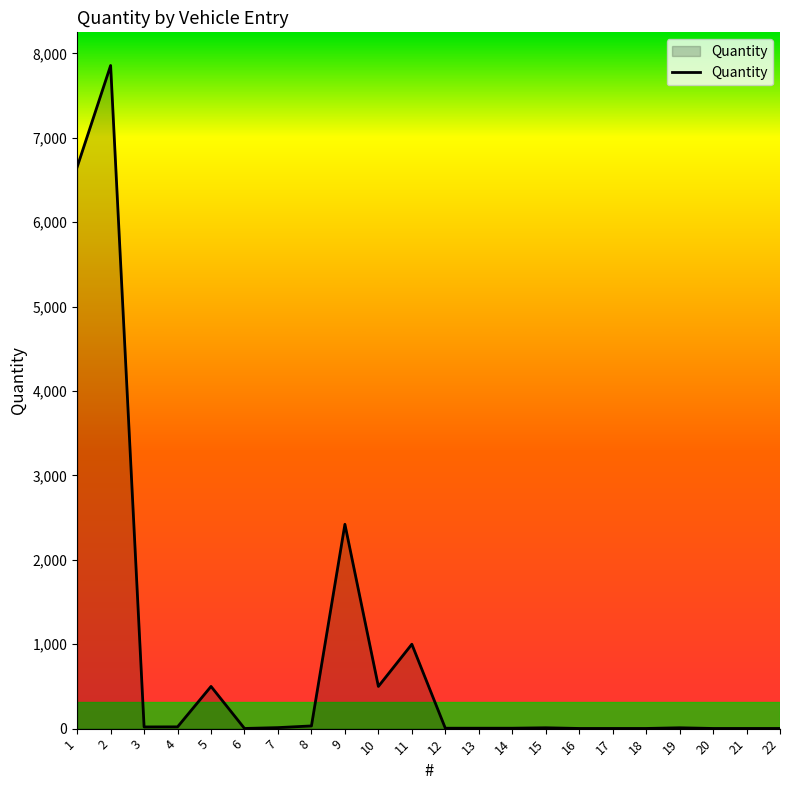

What is the maximum value shown in the chart?

7857